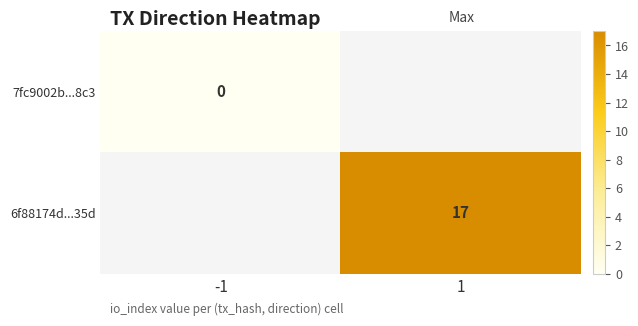

The 6f88174d...35d series shows 27 at 1. True or false?

False